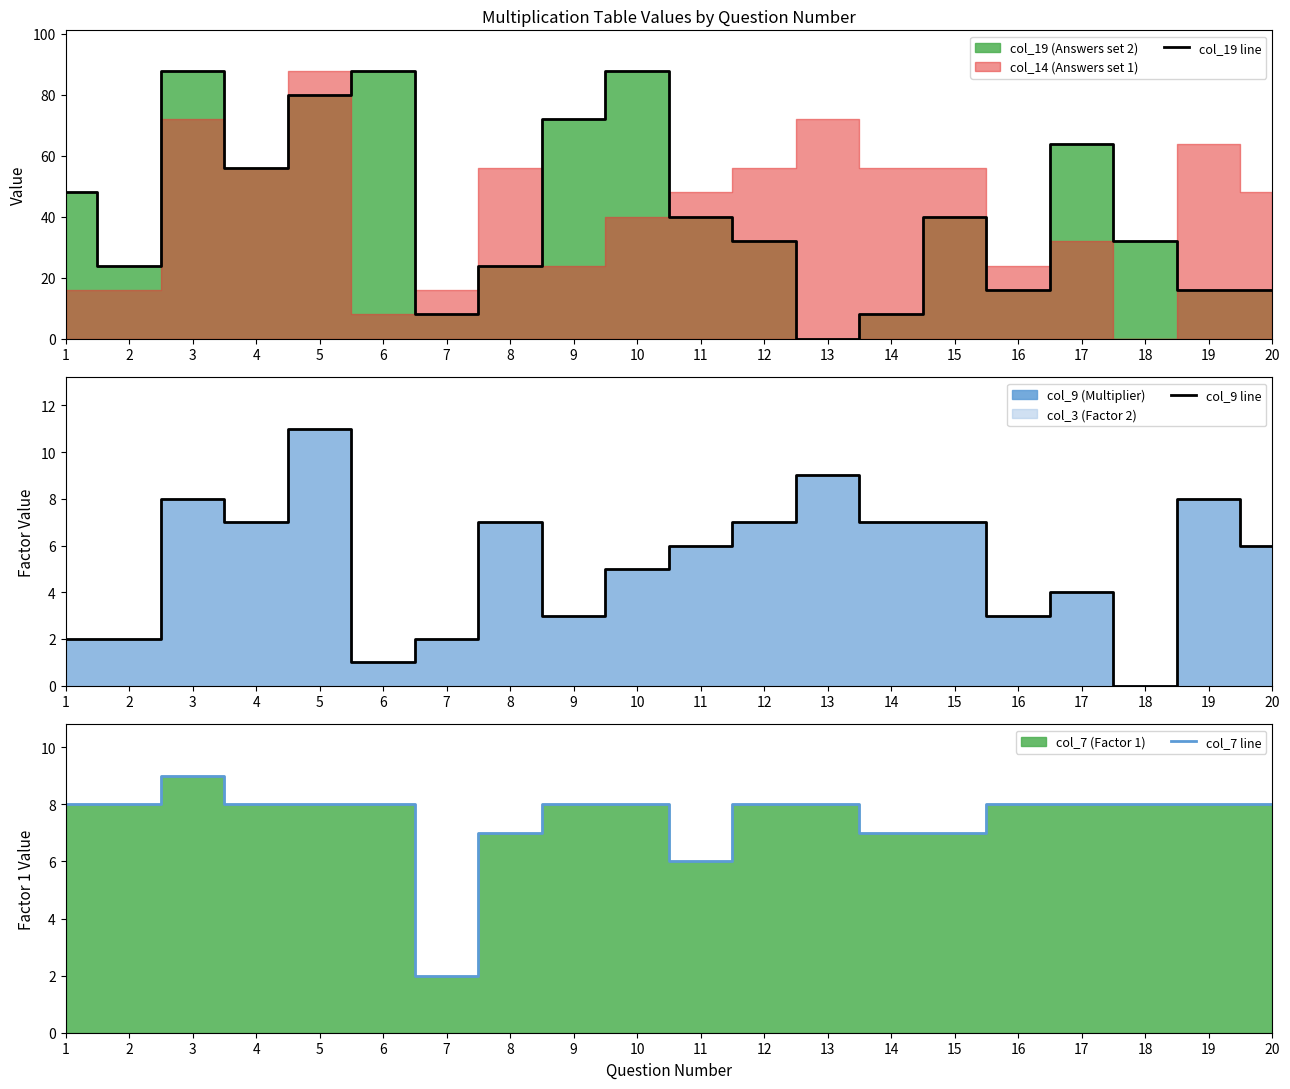

How many interior local valleys does the col_19 line series have?

5